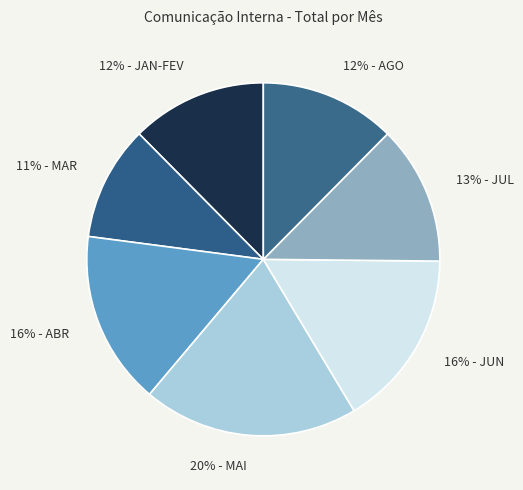

Rank the categories by value from lowest to highest.

MAR, JAN-FEV, AGO, JUL, ABR, JUN, MAI